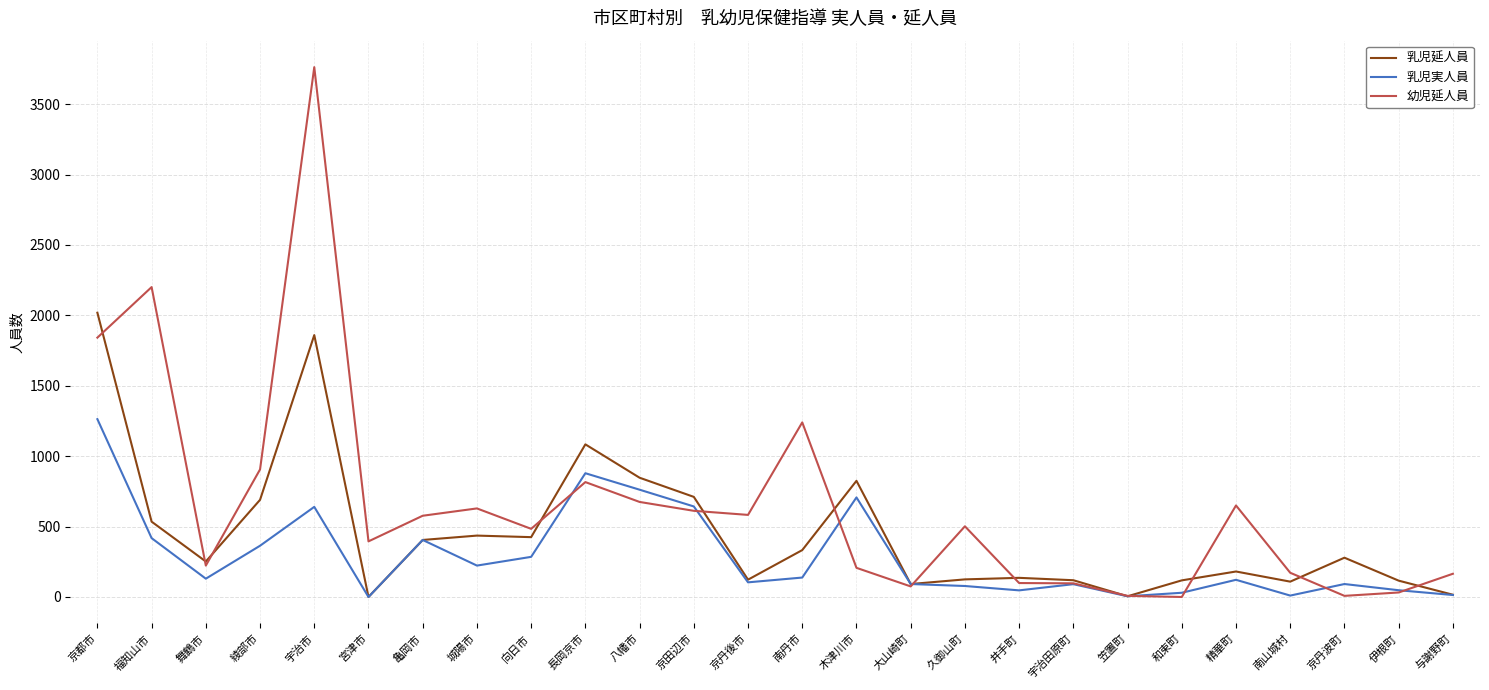

Which series has the largest total across all categories?

幼児延人員